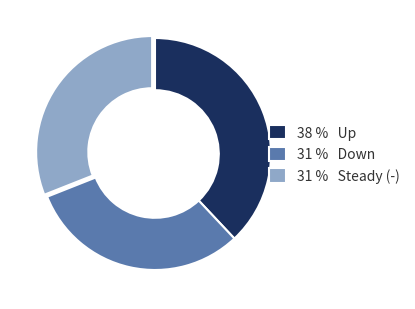

Does any single category account for the majority?

No